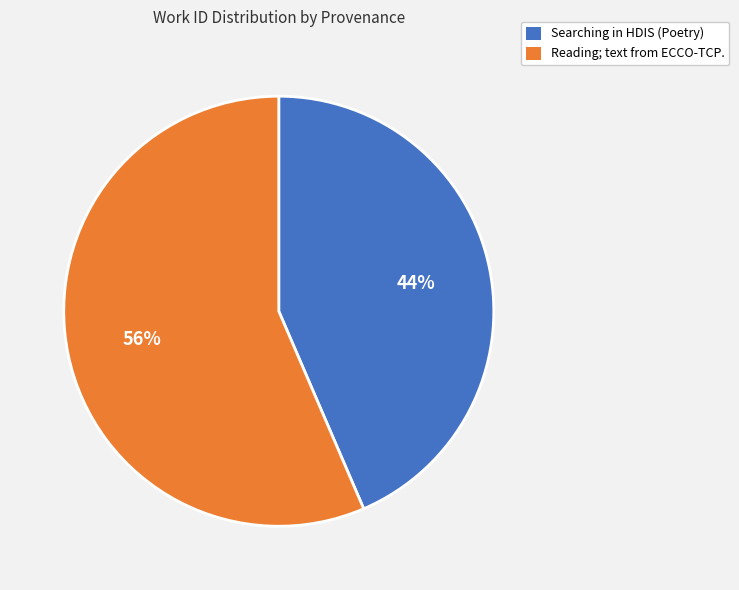

Do Searching in HDIS (Poetry) and Reading; text from ECCO-TCP. together represent more than half of the pie?

Yes